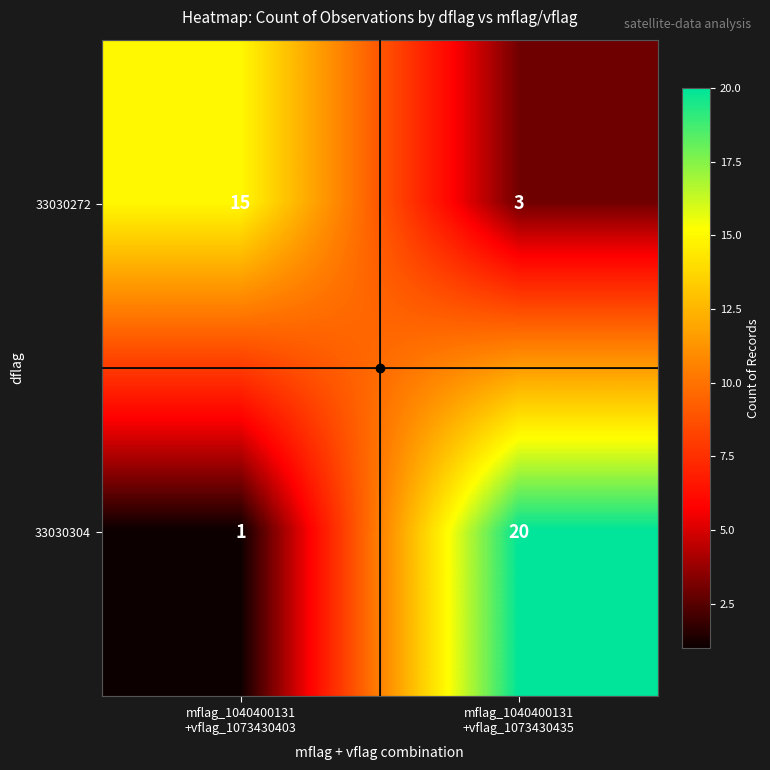

What is the maximum value shown in the chart?

20